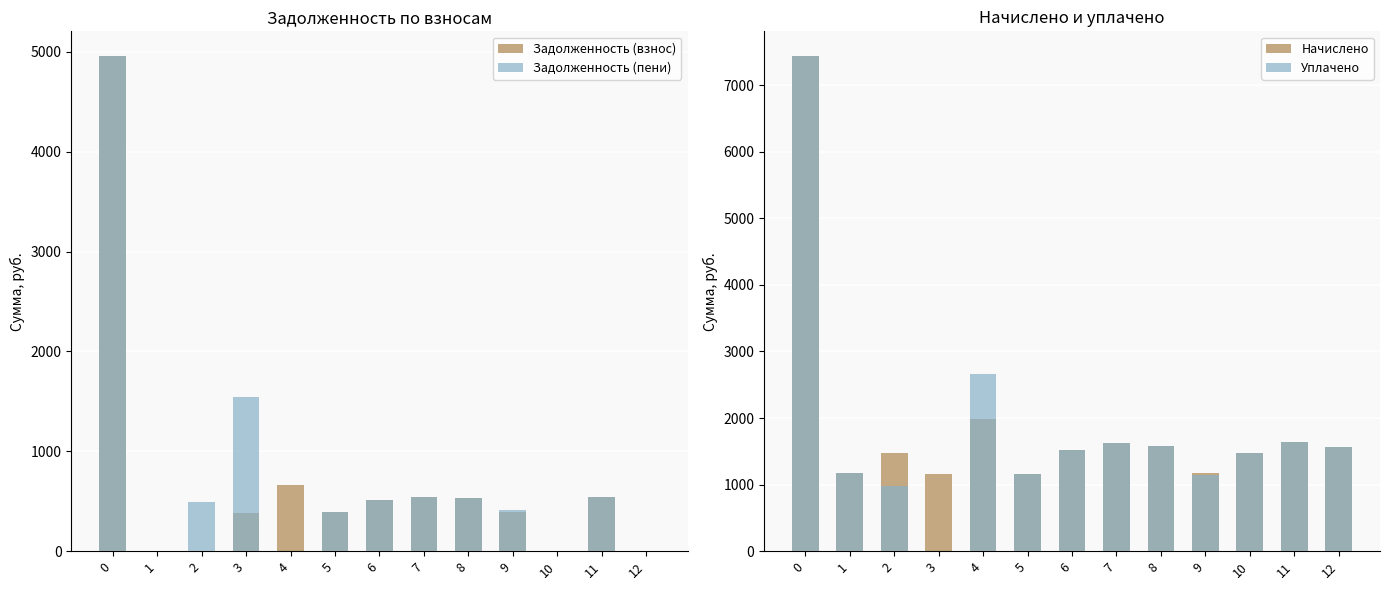

What is the value of the Задолженность (пени) bar at the 3rd from the left?

491.6